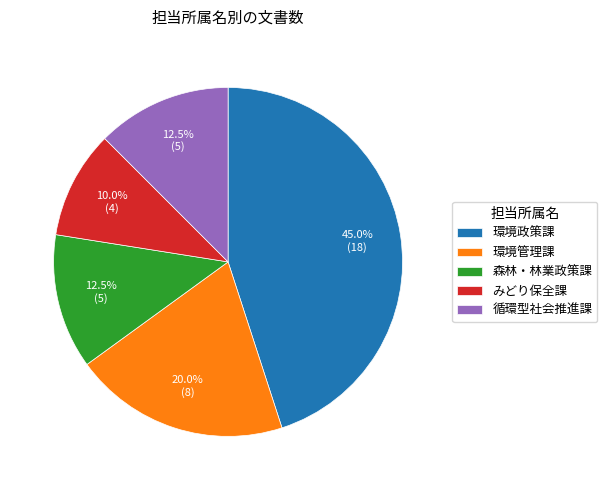

Does 森林・林業政策課 represent more than half of the total?

No